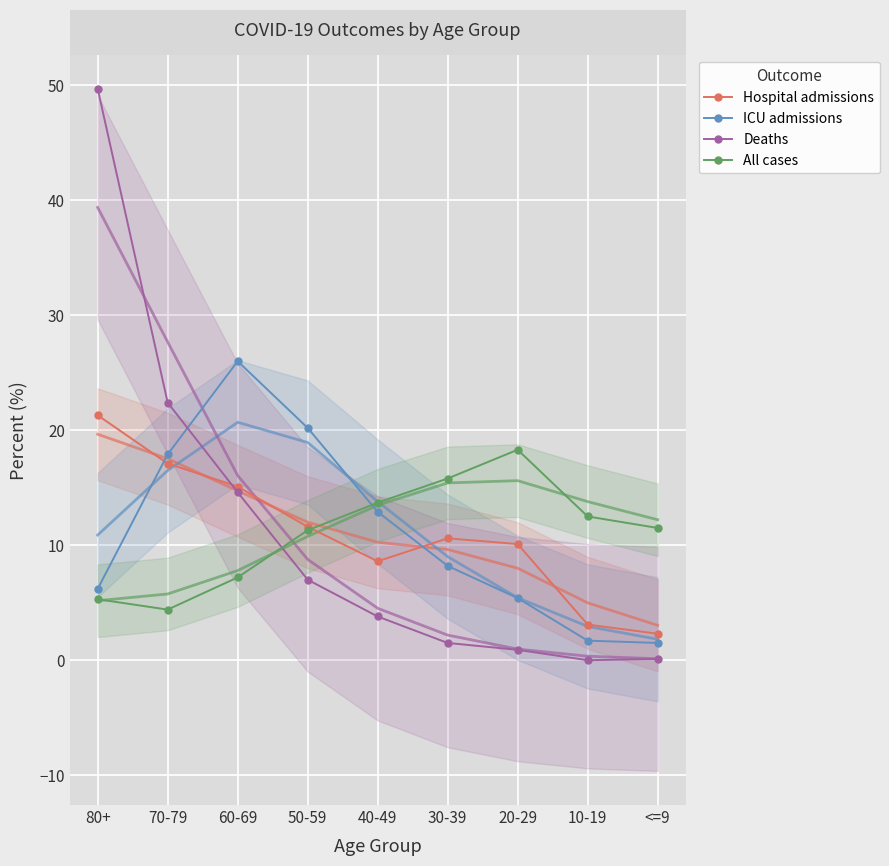

Is this an area chart (filled region under the line)?

No